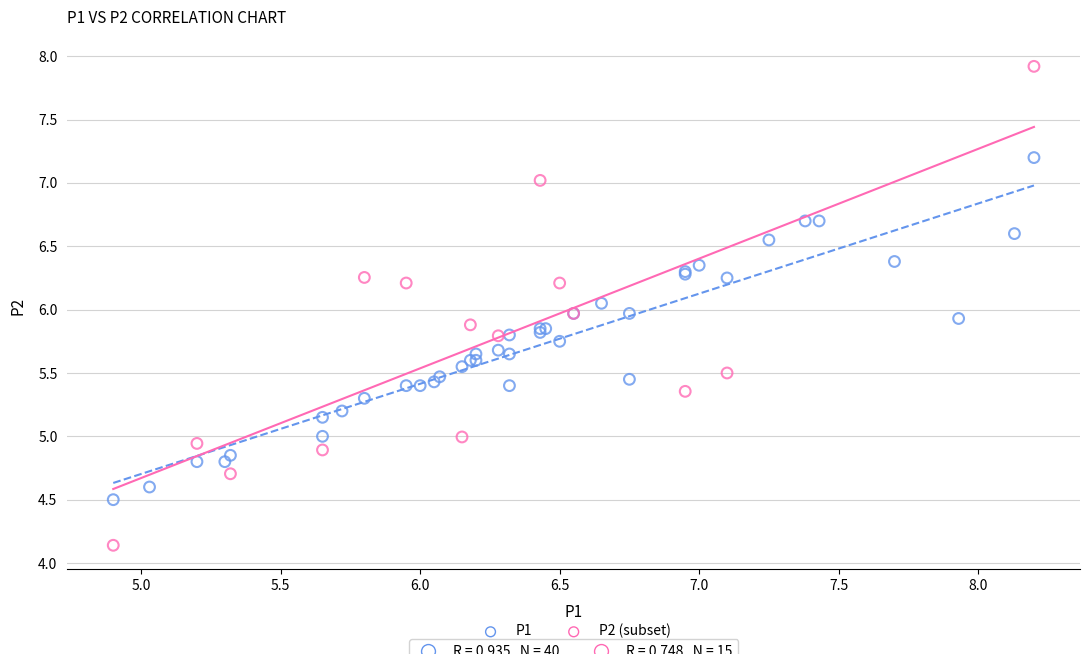

Which series contains the lowest Y value?

P2 (subset)